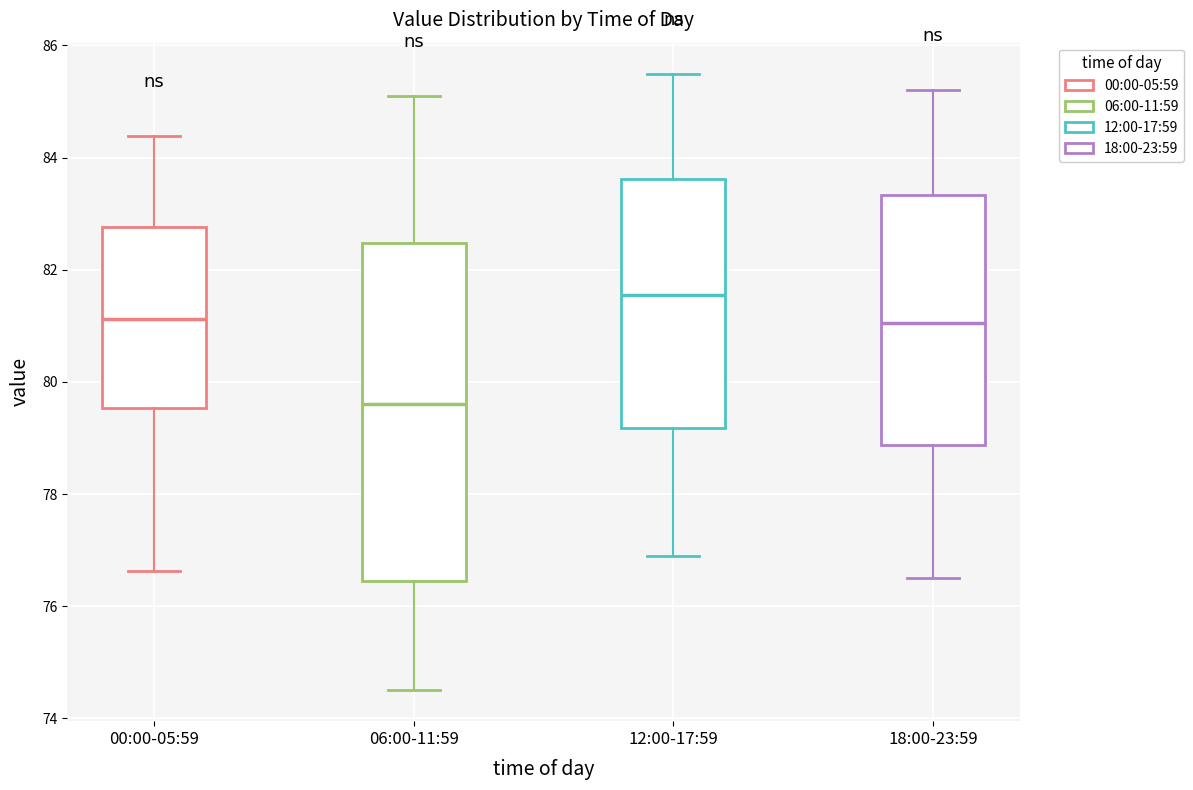

Comparing the boxes themselves (not the whiskers), which one is the tallest?

06:00-11:59